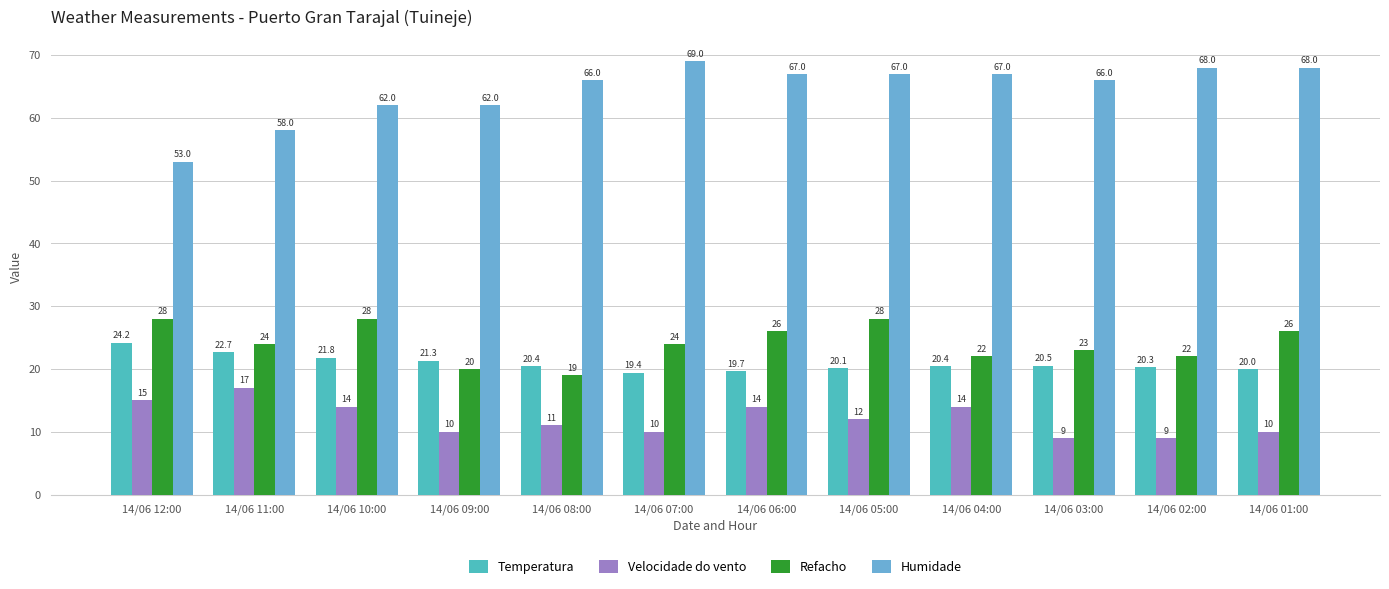

What position from the right is 14/06 05:00?

5